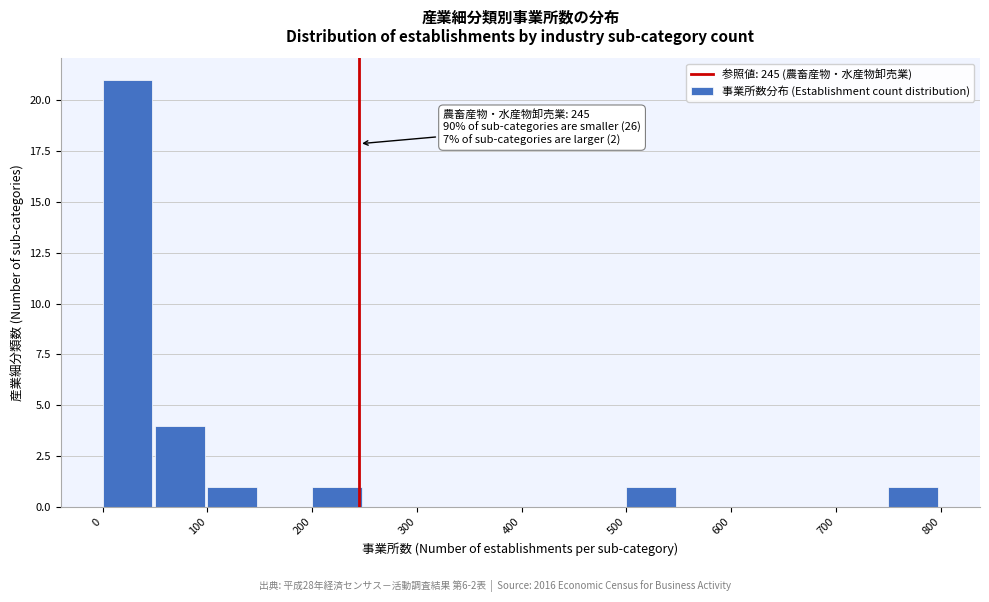

Over which range of the x-axis is the bar tallest?

0 to 50